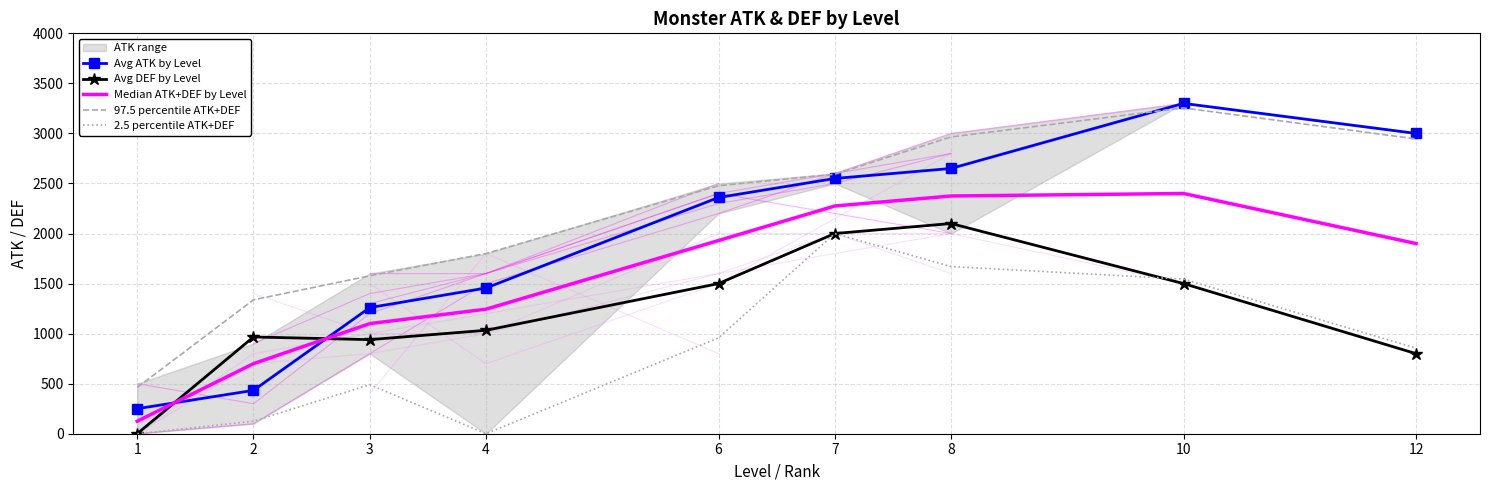

How many lines are shown in the chart?

5